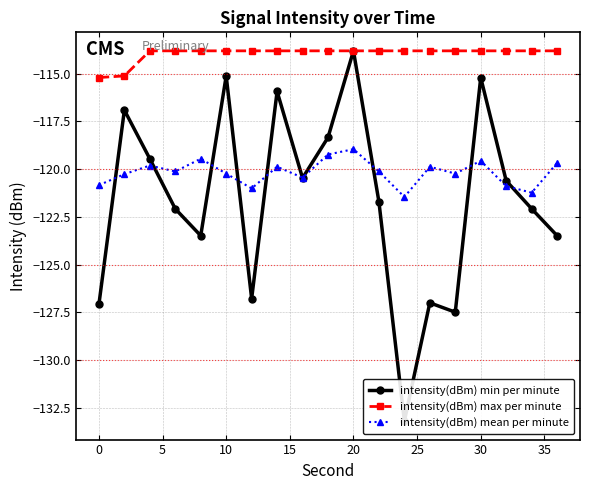

True or false: intensity(dBm) max per minute has a value of -113.8 at 10.

True